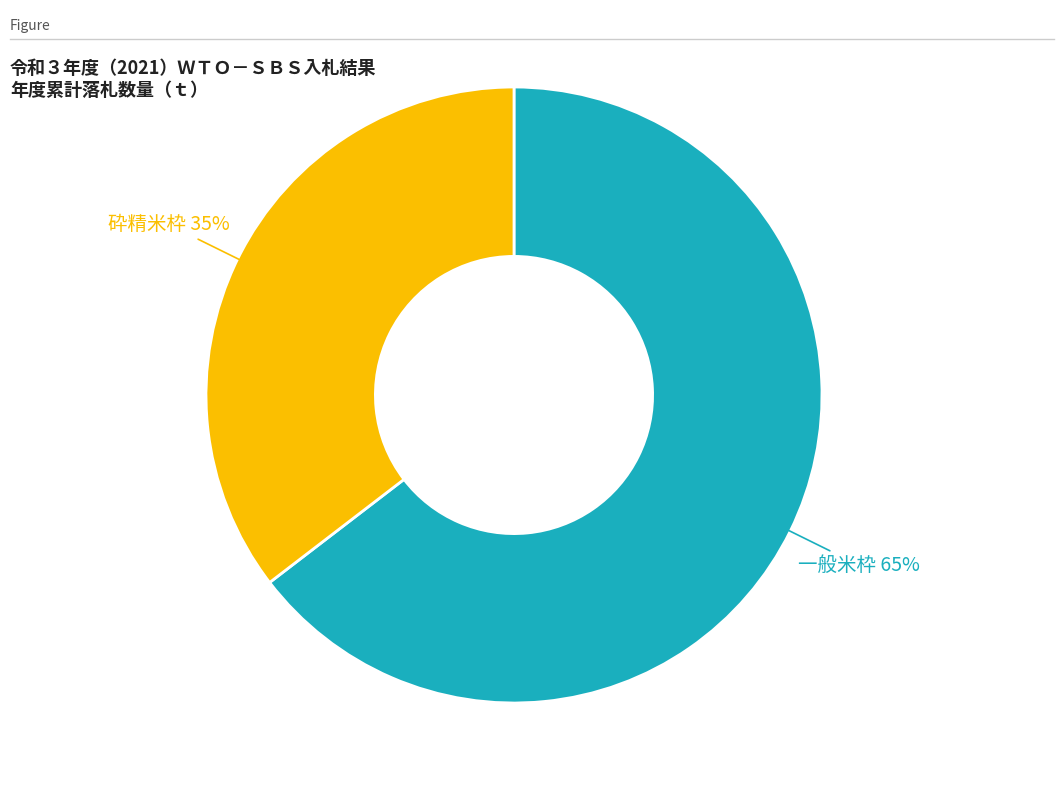

How many segments does this pie chart have?

2